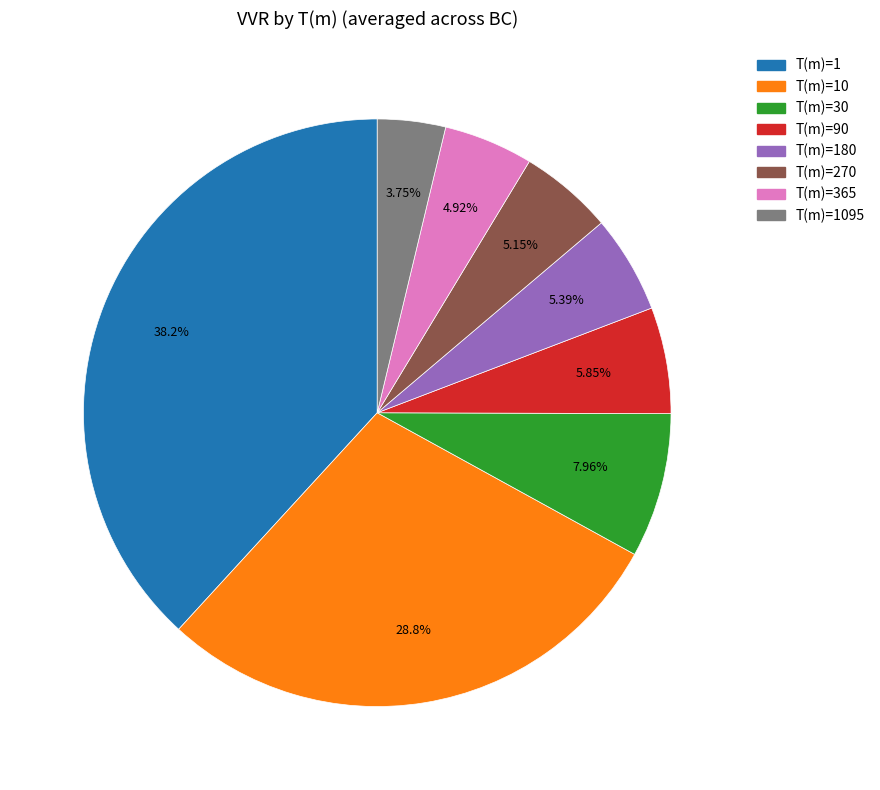

Is there a majority slice in this chart?

No